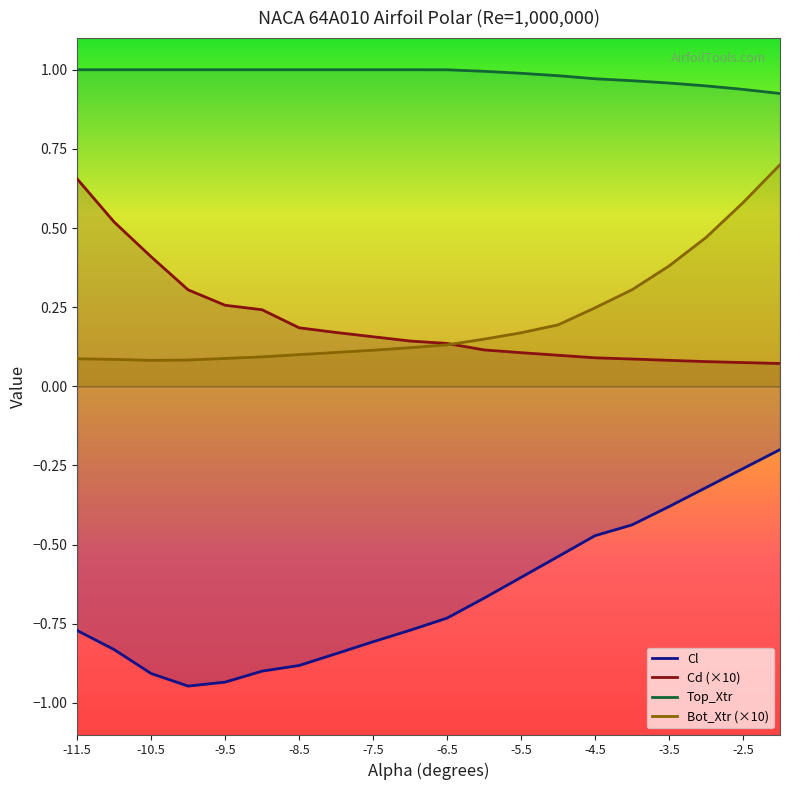

Reading right to left, transcribe all the data shown in this chart.

Cl: -0.2	-0.3	-0.3	-0.4	-0.4	-0.5	-0.5	-0.6	-0.7	-0.7	-0.8	-0.8	-0.8	-0.9	-0.9	-0.9	-0.9	-0.9	-0.8	-0.8
Cd: 0.1	0.1	0.1	0.1	0.1	0.1	0.1	0.1	0.1	0.1	0.1	0.2	0.2	0.2	0.2	0.3	0.3	0.4	0.5	0.7
Top_Xtr: 0.9	0.9	0.9	1.0	1.0	1.0	1.0	1.0	1.0	1.0	1.0	1.0	1.0	1.0	1.0	1.0	1.0	1.0	1.0	1.0
Bot_Xtr: 0.7	0.6	0.5	0.4	0.3	0.2	0.2	0.2	0.1	0.1	0.1	0.1	0.1	0.1	0.1	0.1	0.1	0.1	0.1	0.1